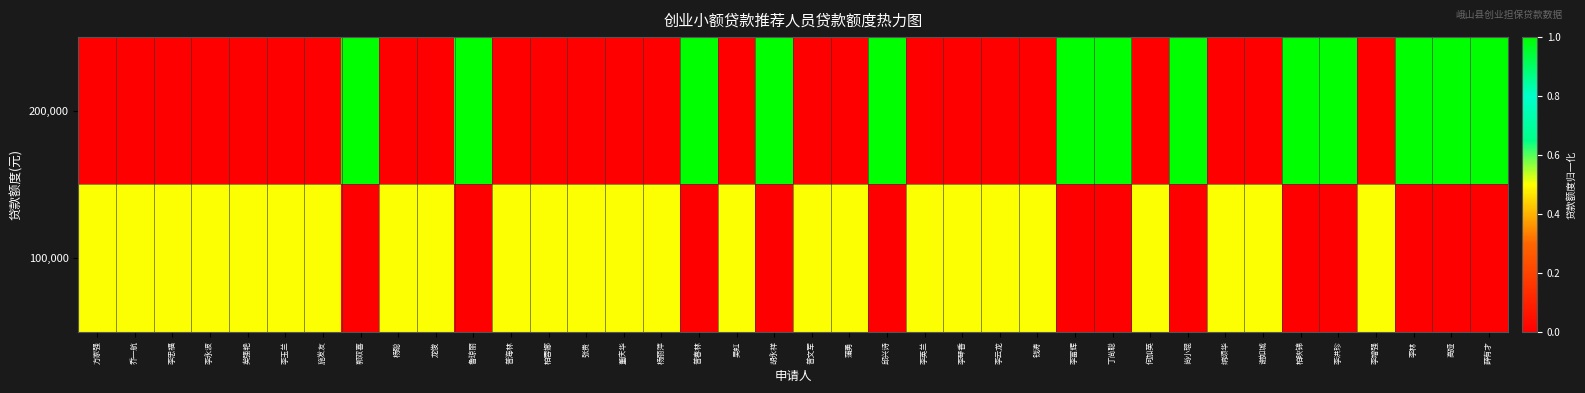

At which category is the sum across all series the highest?

郭双喜